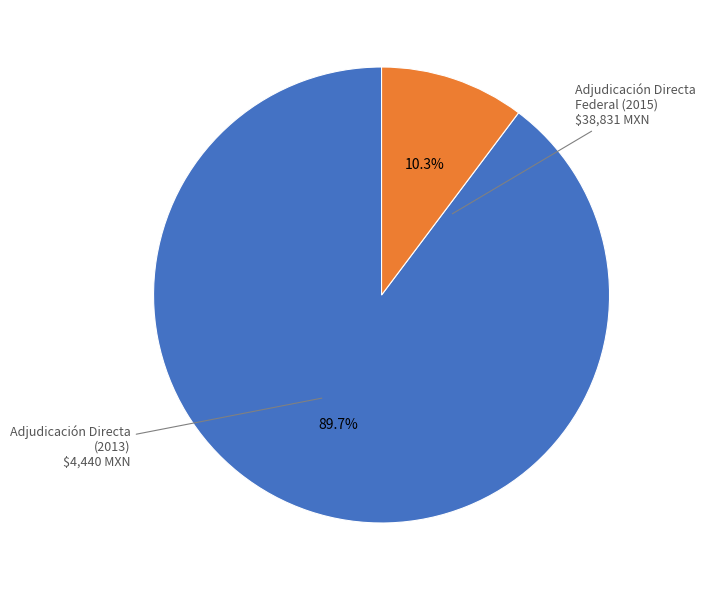

Is there any slice that represents more than half of the pie?

Yes